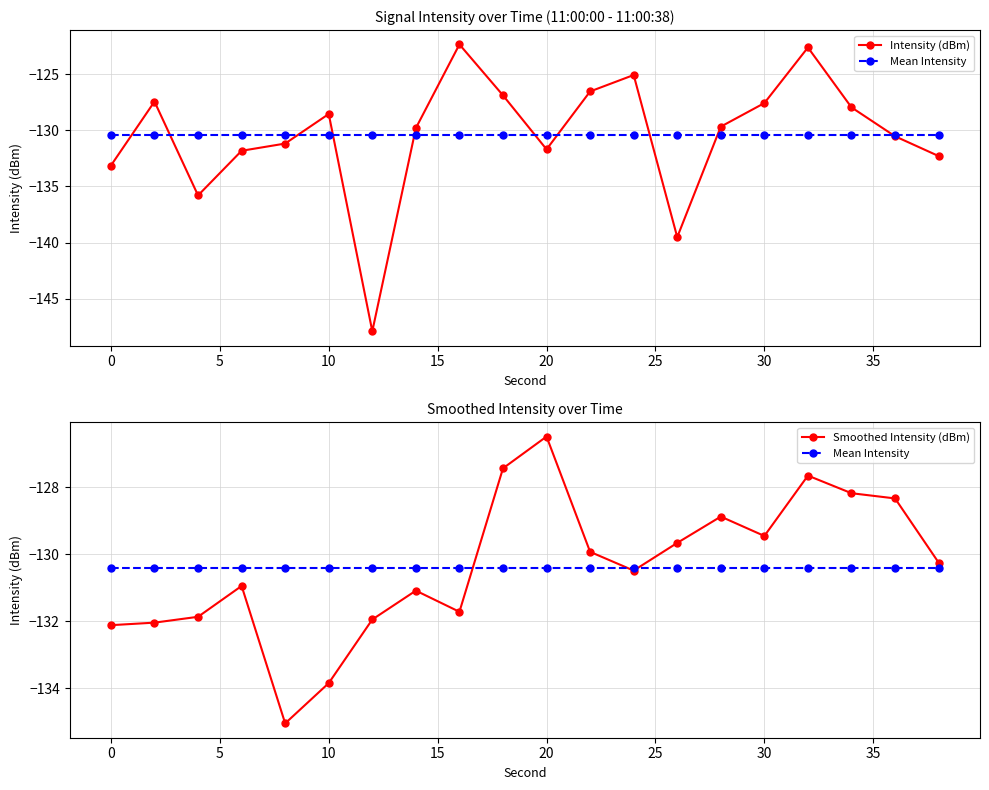

Count the number of data series in this chart.

3